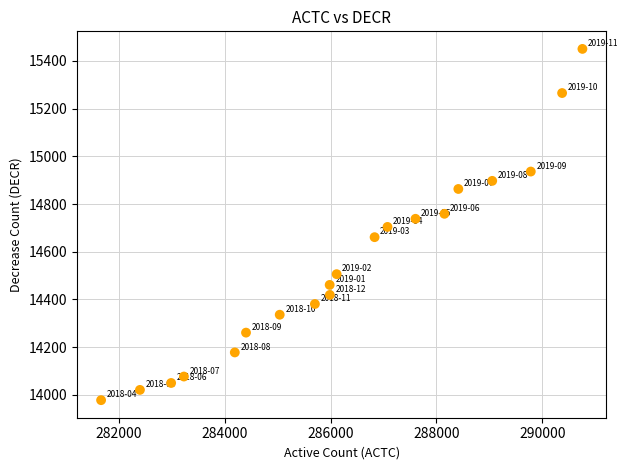

What is the range of X values (max minus min)?

9097